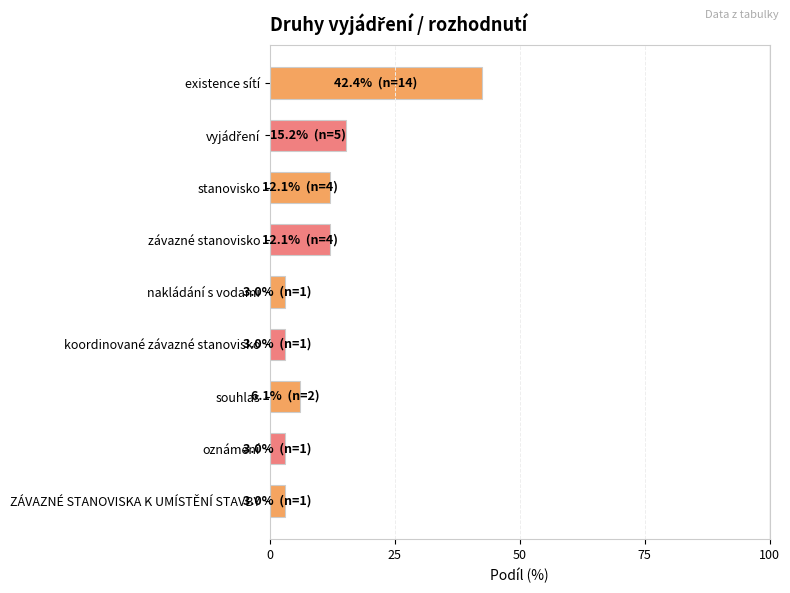

How many distinct data groups are displayed?

1